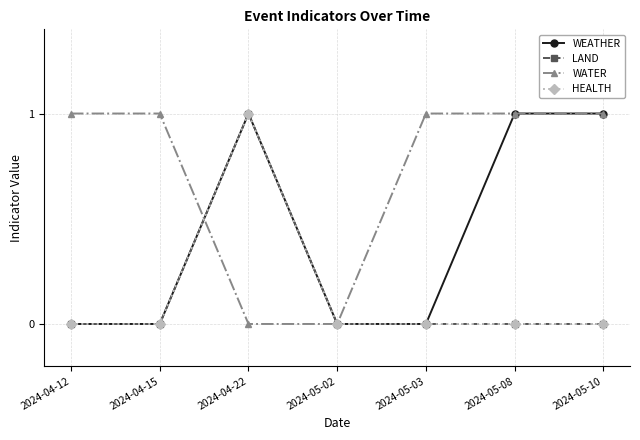

What is the difference between the highest and lowest values at 2024-04-22?

1